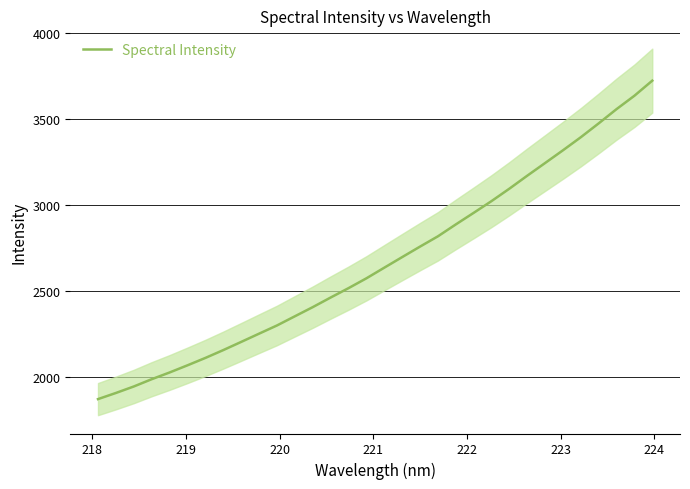

What is the difference between the maximum and minimum values?

1852.3